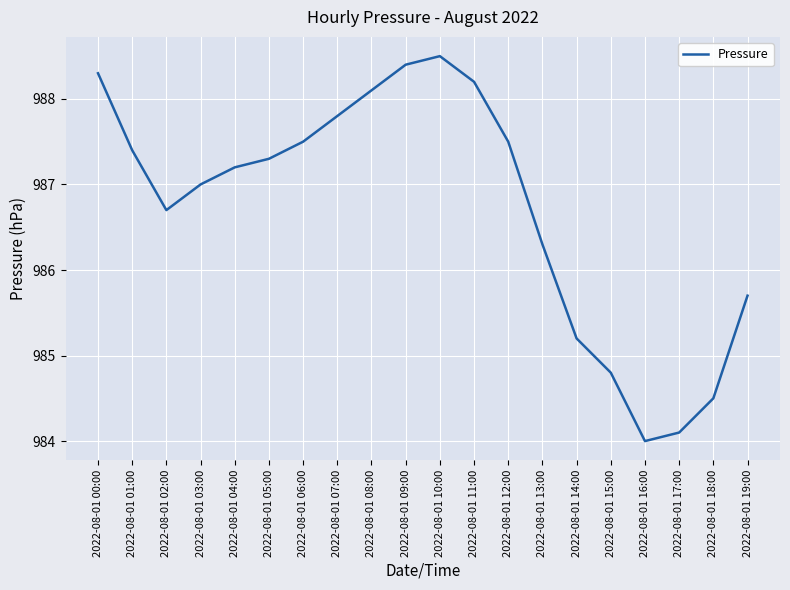

Is it true that the value at 2022-08-01 16:00 is 984.0?

True